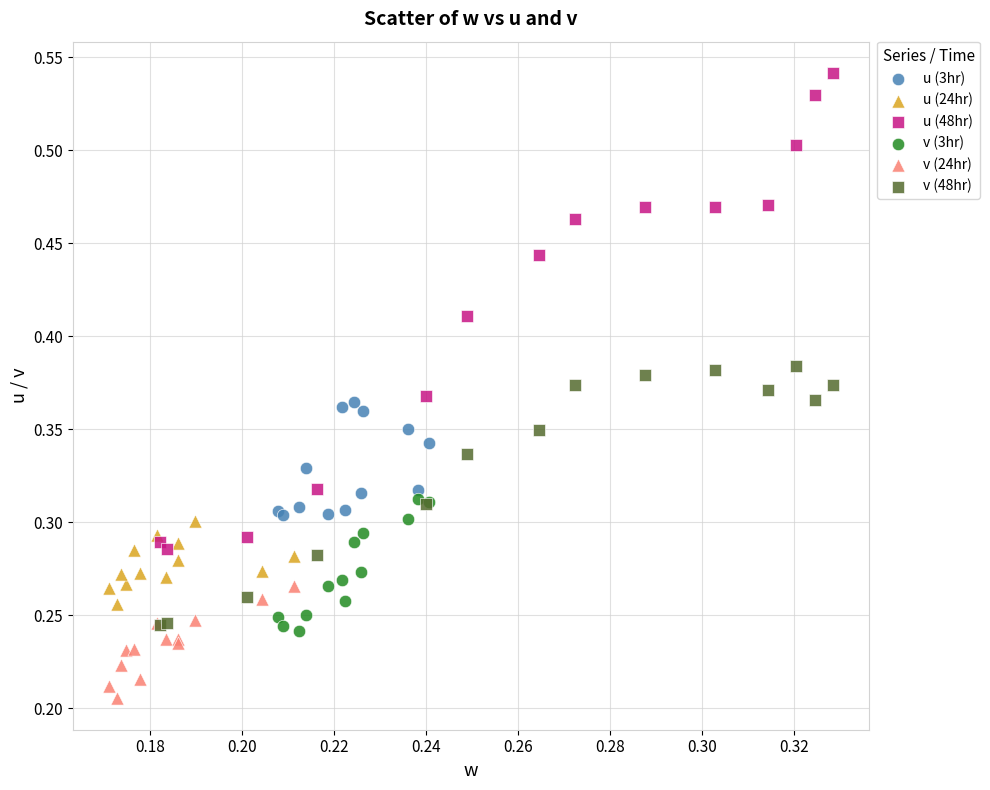

Which series contains the highest Y value?

u (48hr)